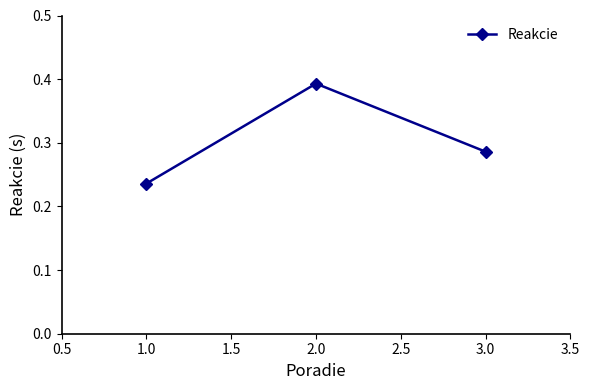

How many data points does each series have?

3